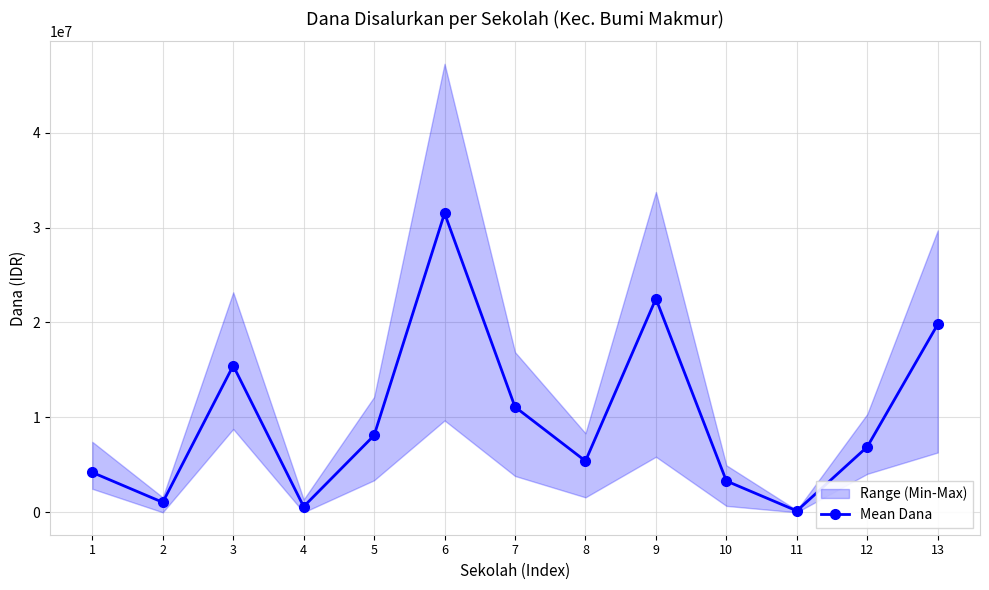

Read the value at 4, to the nearest 100.

600000